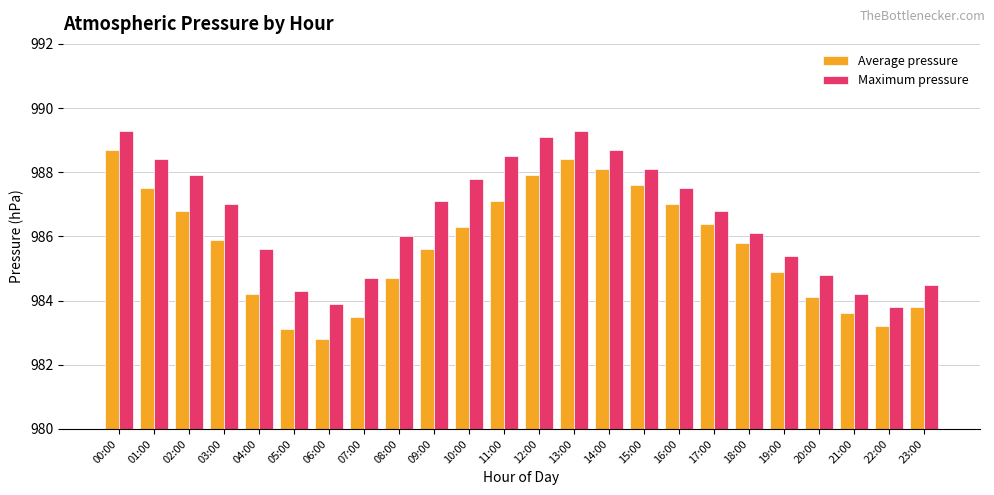

What is the difference between the second highest and minimum values in the Average pressure series?

5.6